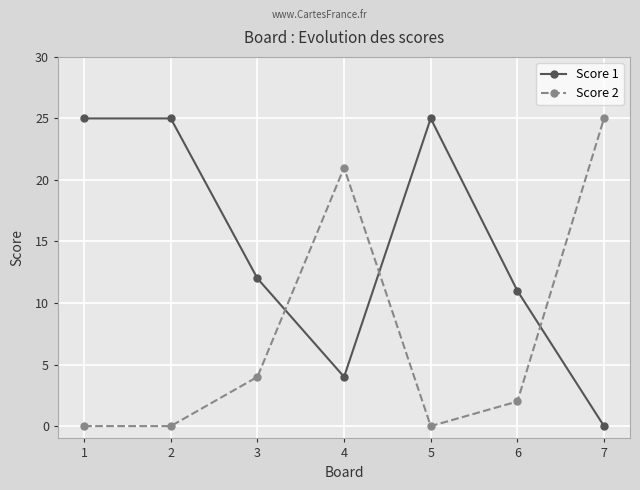

Rank the series by their average value, from lowest to highest.

Score 2, Score 1